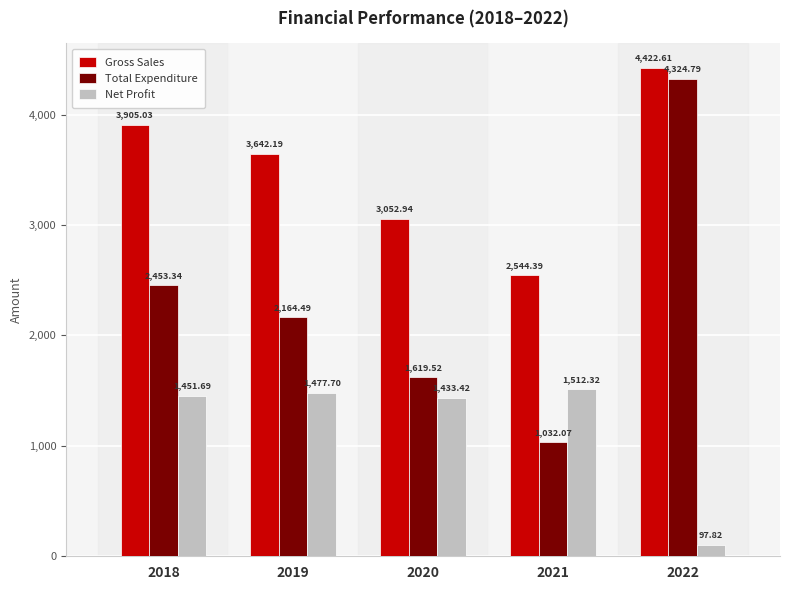

What is the maximum value for Total Expenditure?

4324.8